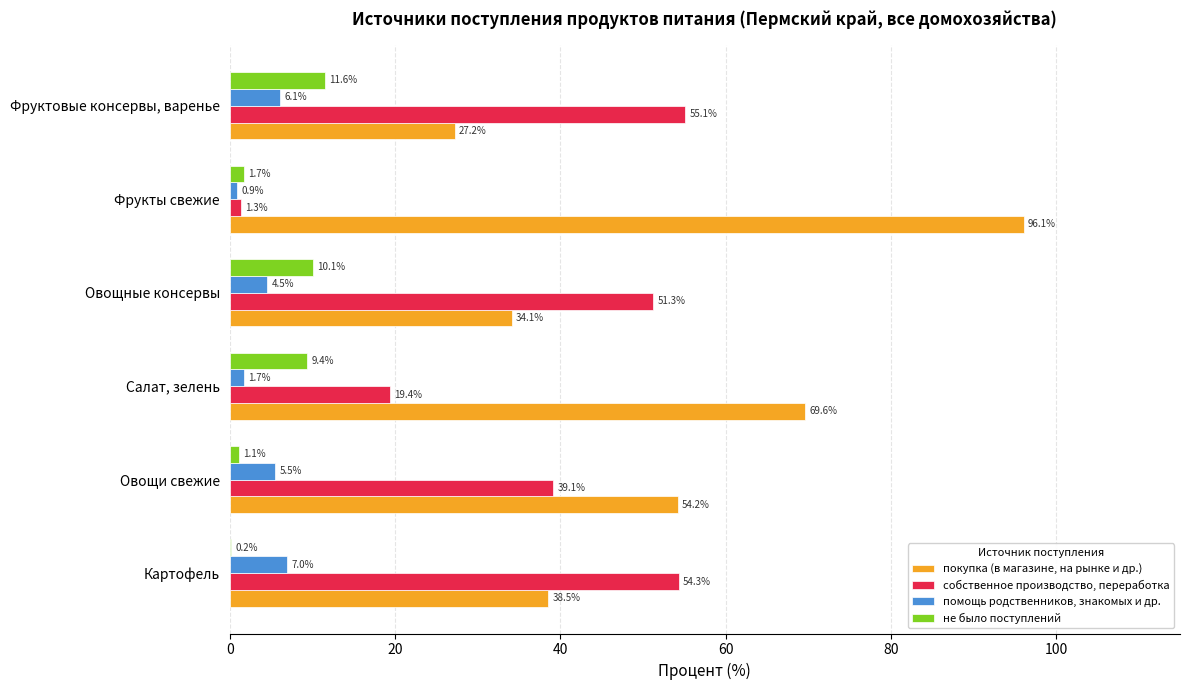

What is the greatest value displayed?

96.1